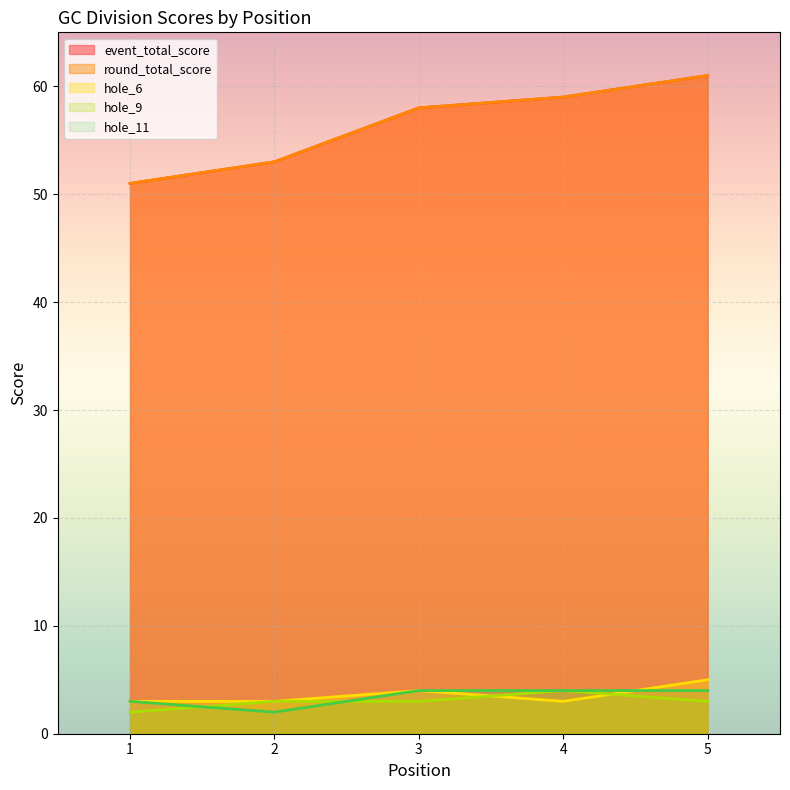

What is the value of the hole_11 point at the 5th from the left?

4